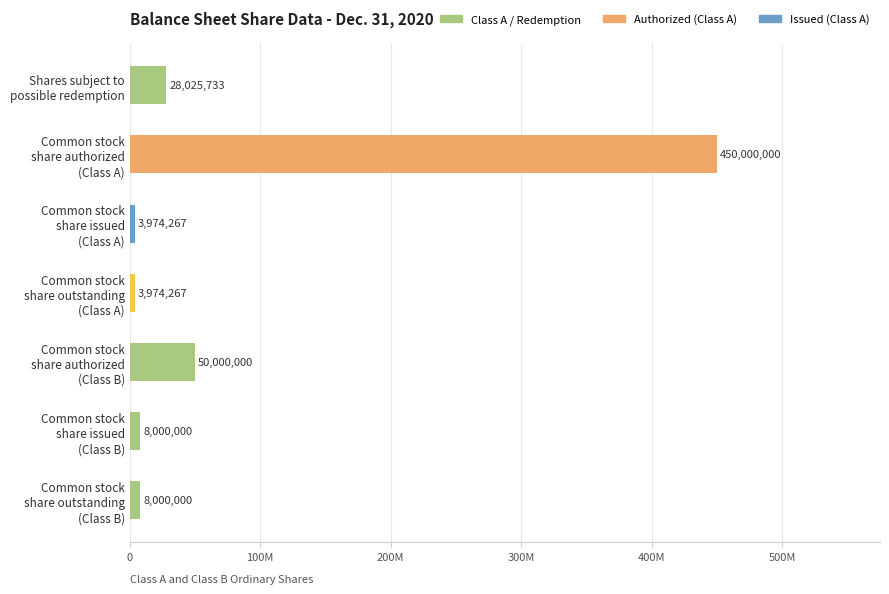

What is the smallest value displayed?

3974267